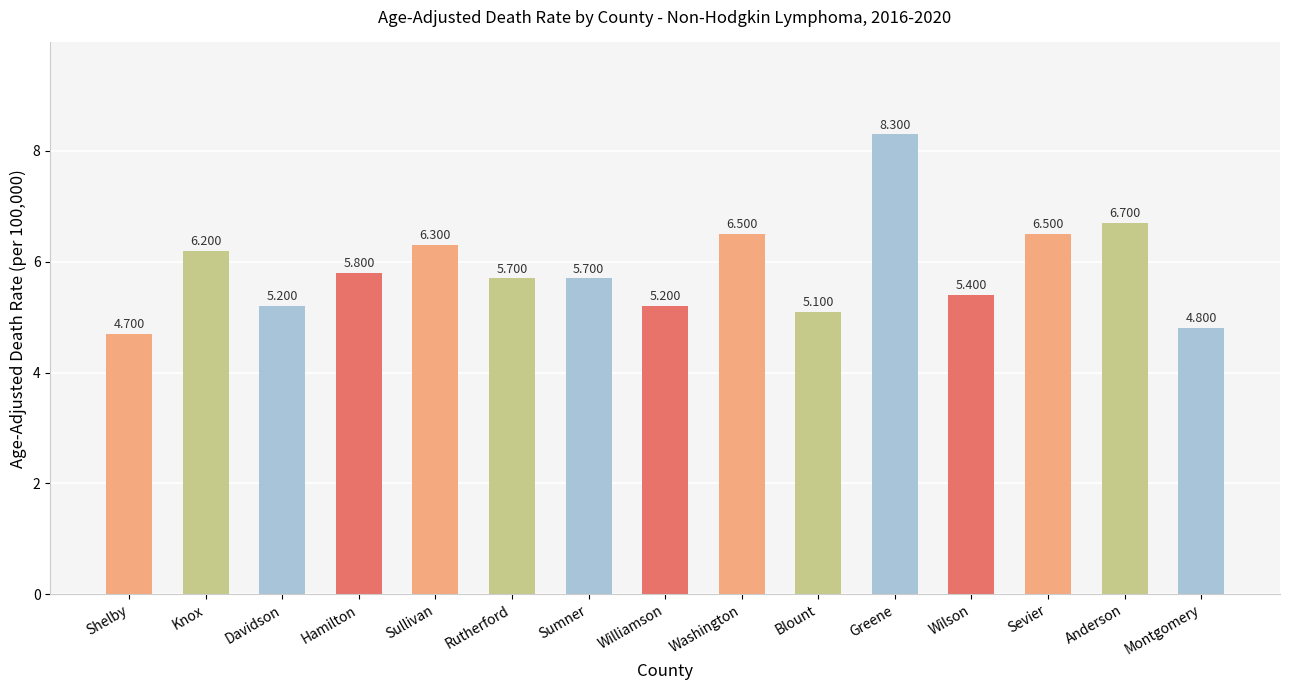

Between Rutherford and Shelby, which is larger?

Rutherford